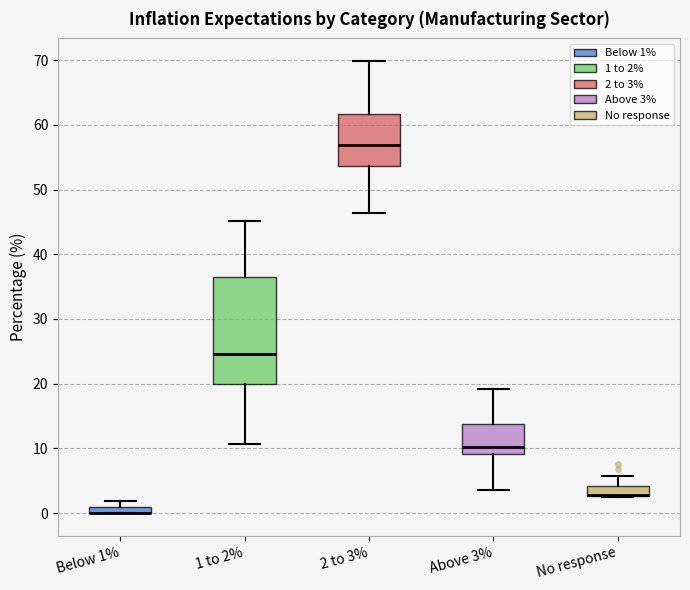

Which box is the tallest, from its lower edge to its upper edge?

1 to 2%